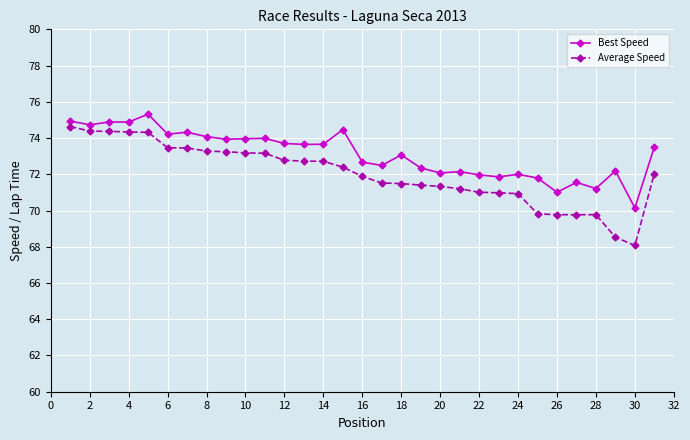

What is the maximum value shown in the chart?

75.3